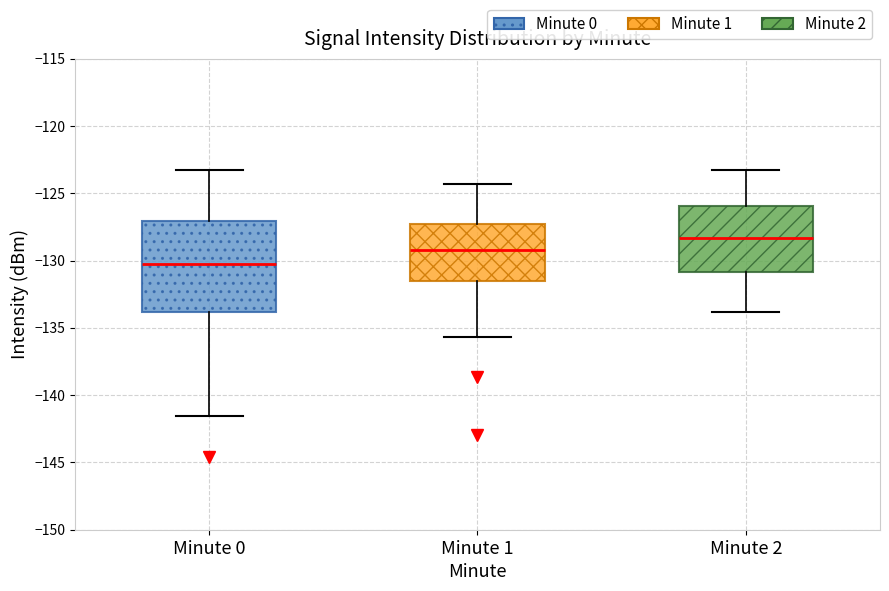

Where is the lower edge of the box for Minute 0 on the y-axis? The values are not printed on the chart, so give them approximately, as read against the axis.

-134.0